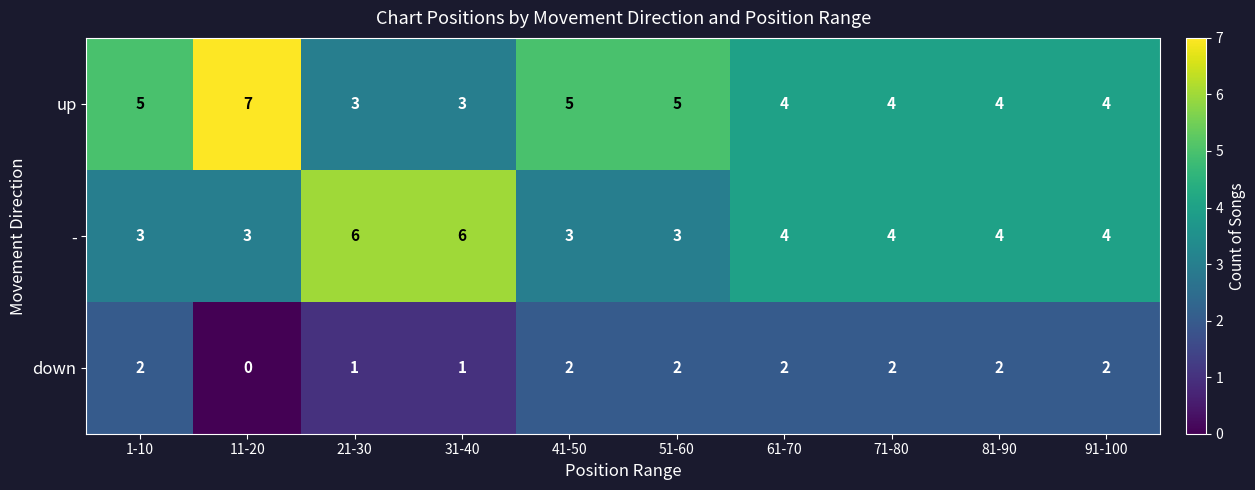

Which category has the highest value in the up series?

11-20